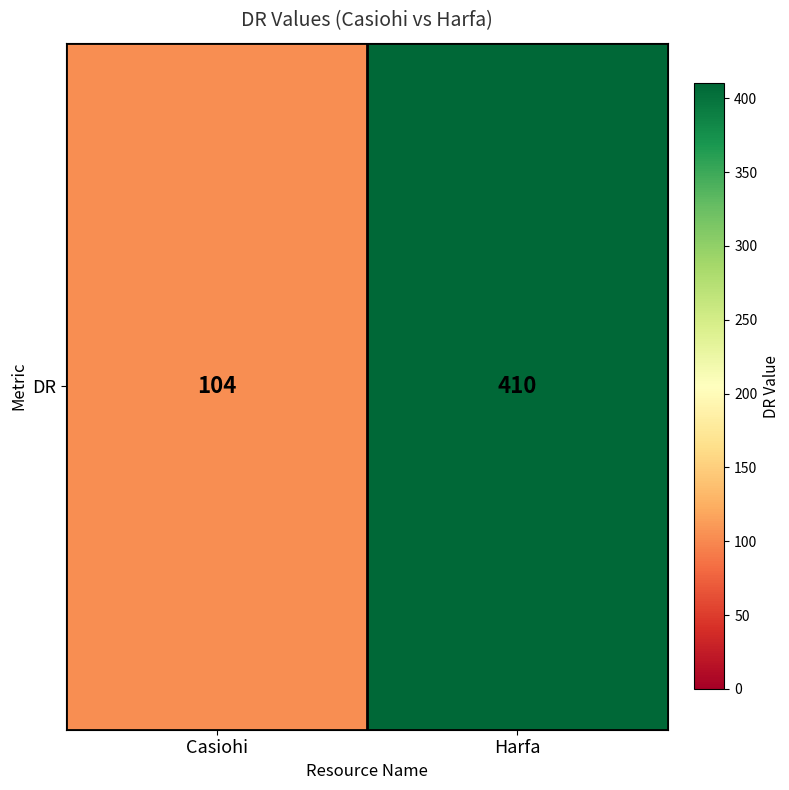

List the labels in order of value, largest first.

Harfa, Casiohi